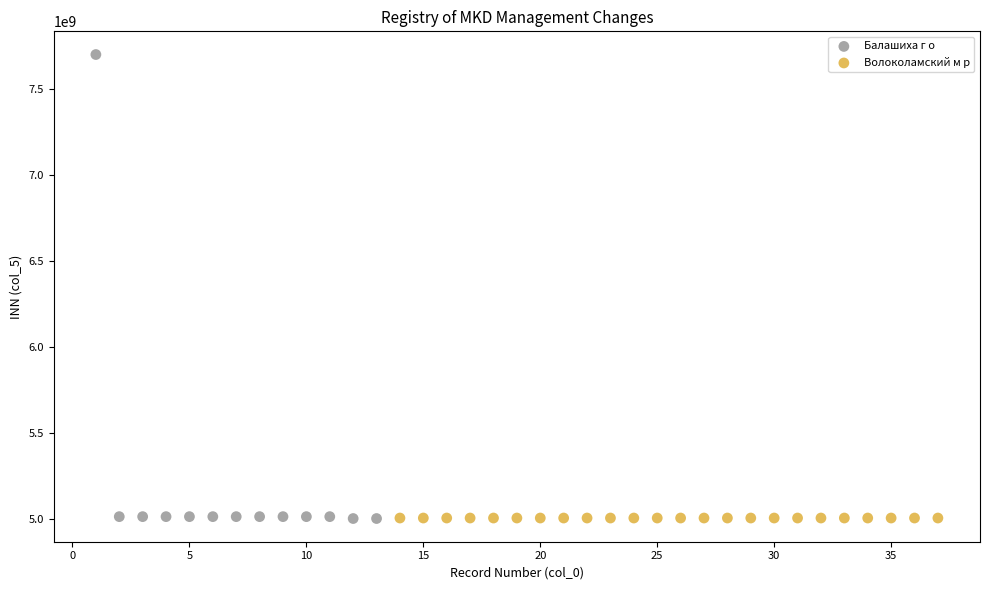

Which series reaches the maximum Y coordinate?

Балашиха г о